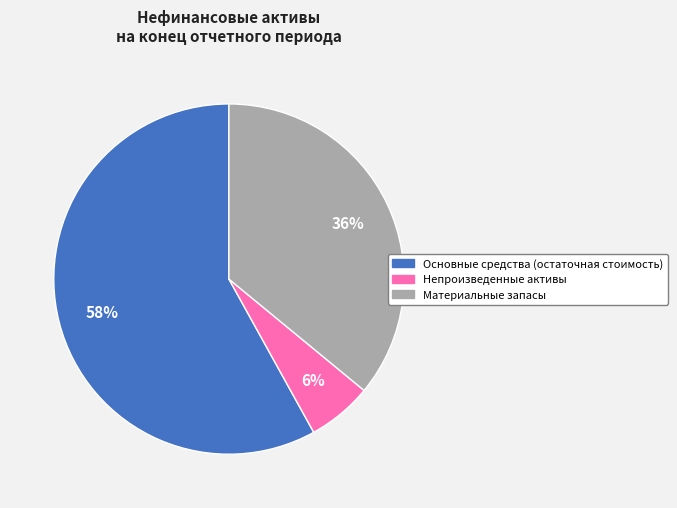

The Материальные запасы slice represents 47% of the pie. True or false?

False